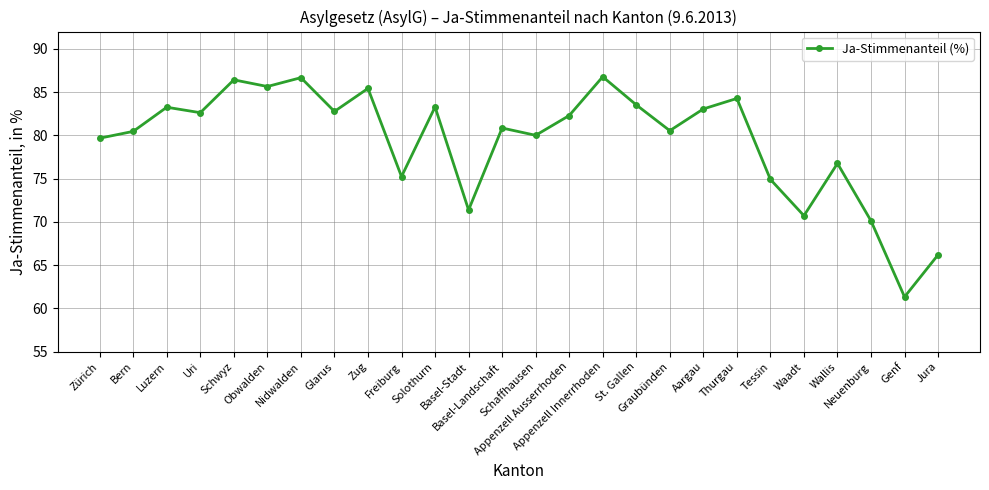

How many data points does each series have?

26